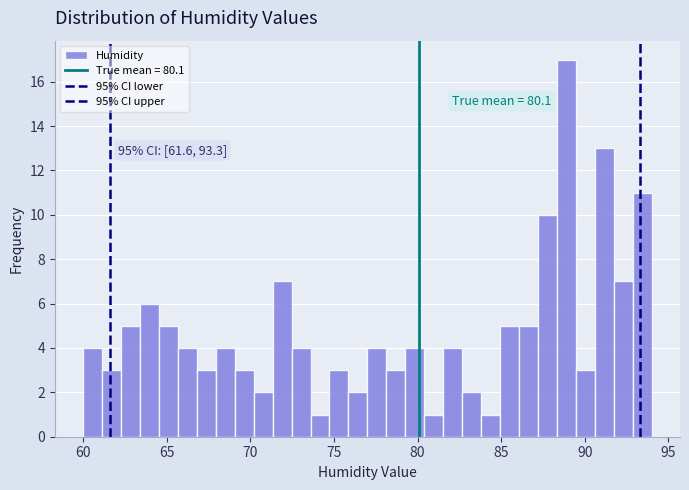

Around what value on the x-axis is the tallest bar? Give the approximate position of its centre, as read against the axis.

89.0